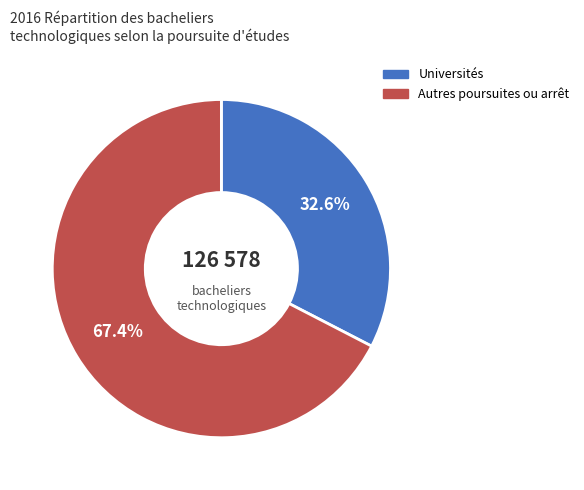

Which category has the smallest portion of the pie?

Universités